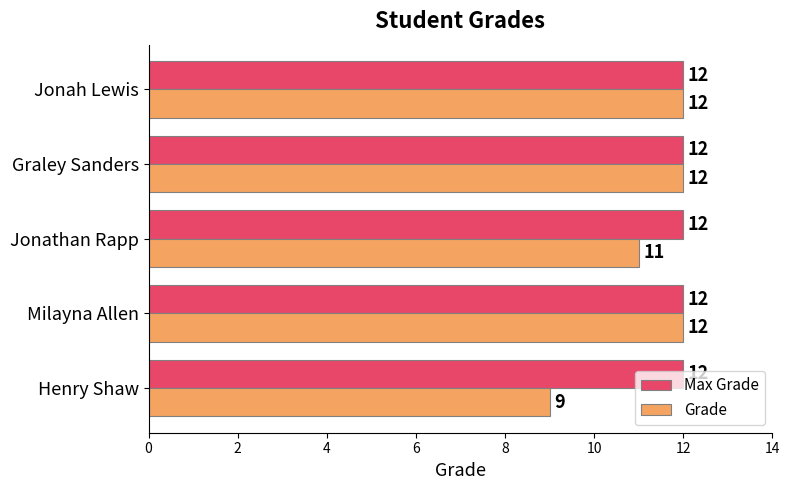

How many series are shown in this chart?

2